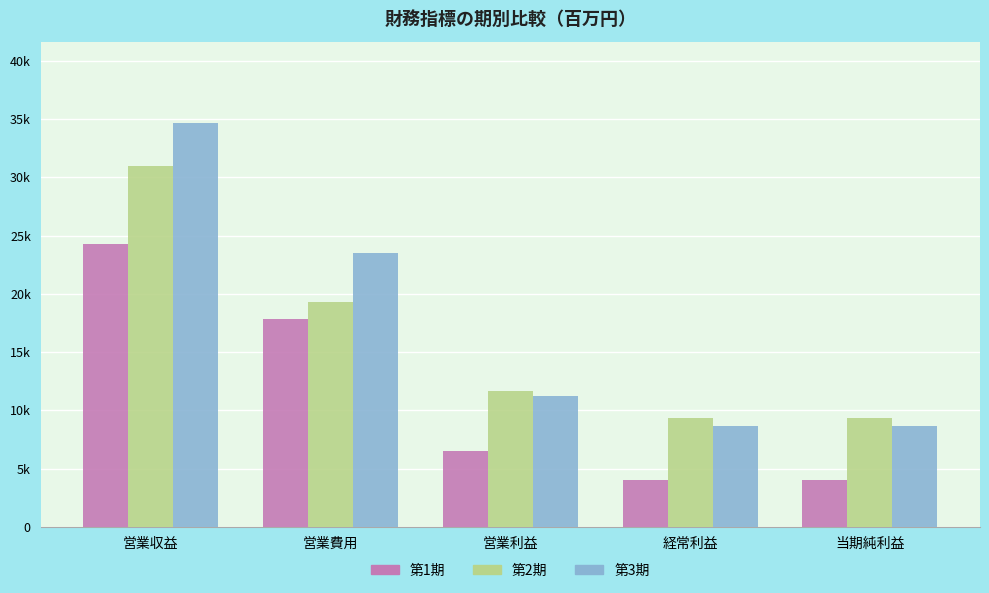

Where does the 第3期 series first go above 11244?

営業収益